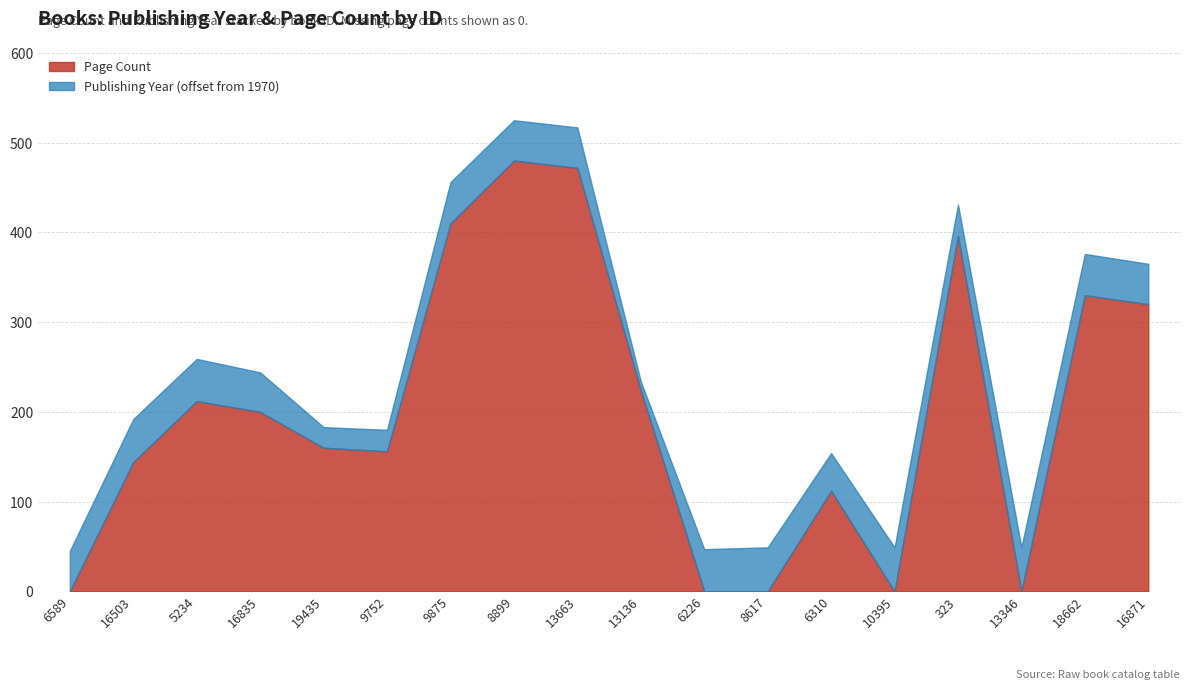

What is the average value?

201